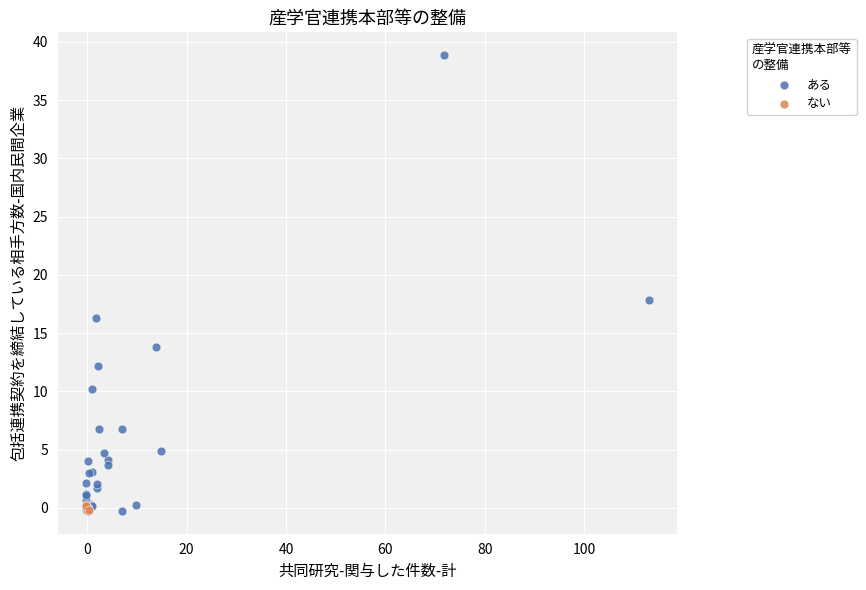

Which series reaches the maximum Y coordinate?

ある